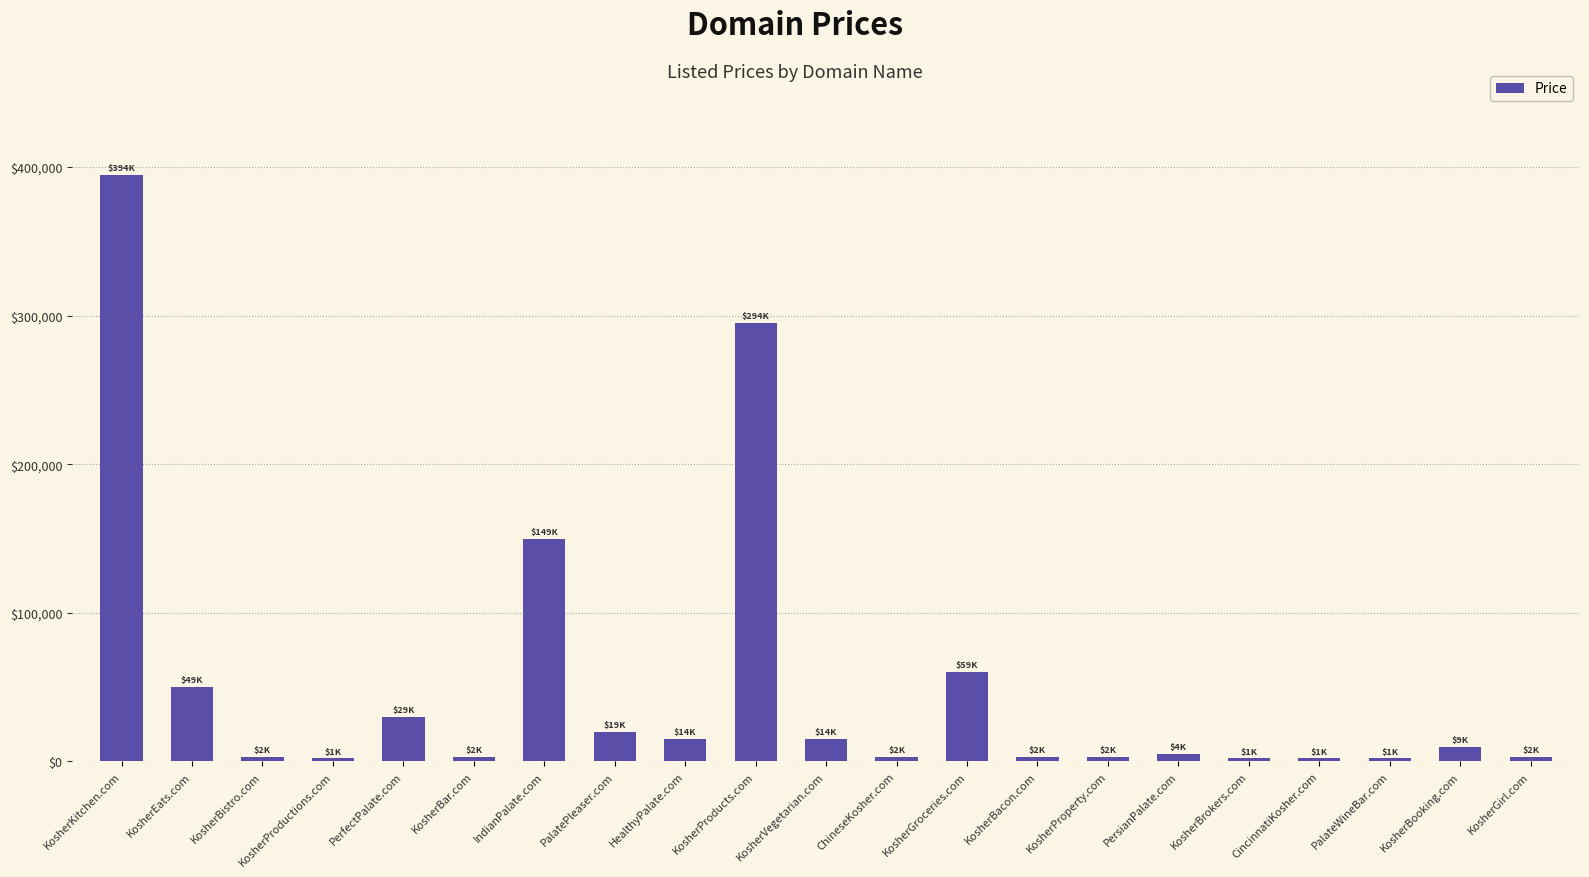

Where is the data nearest to the value 198388?

IndianPalate.com